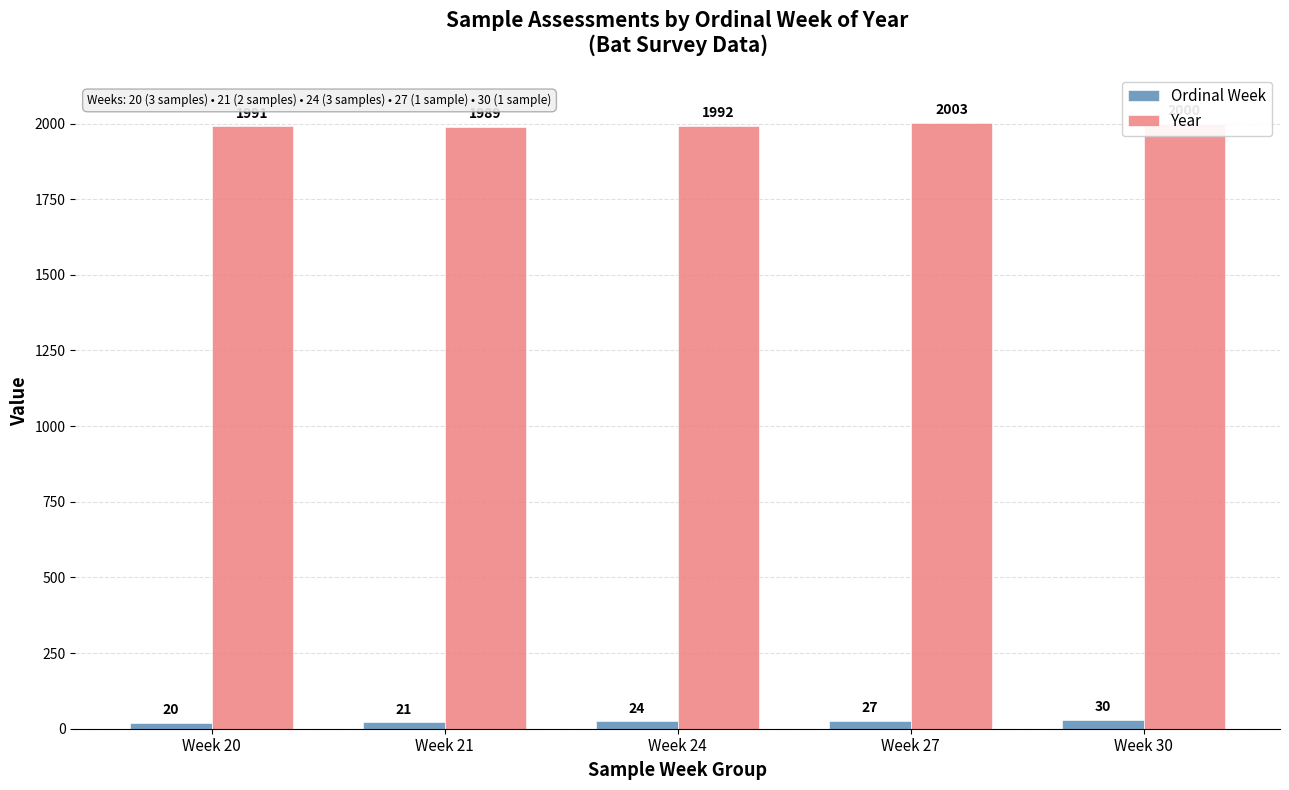

What is the highest value of the Year series?

2003